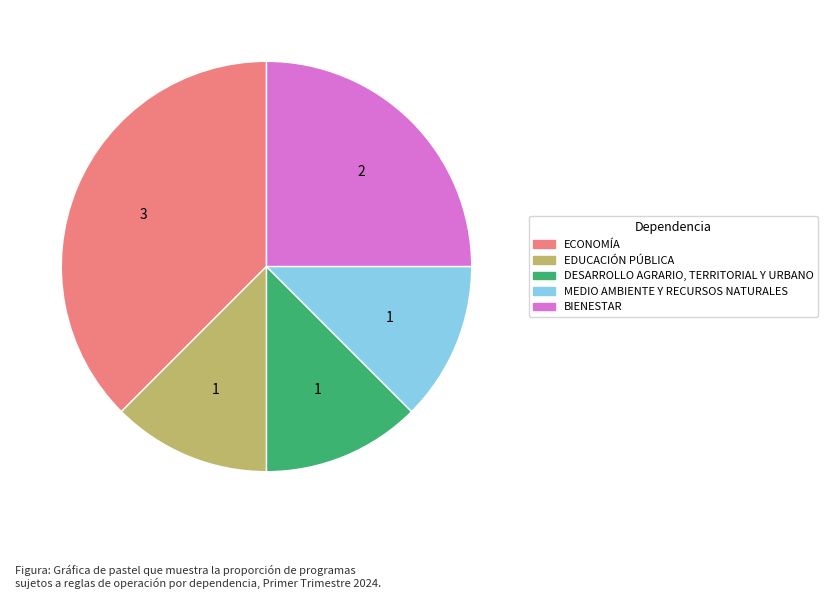

Is it true that ECONOMÍA is 46% of the pie?

False